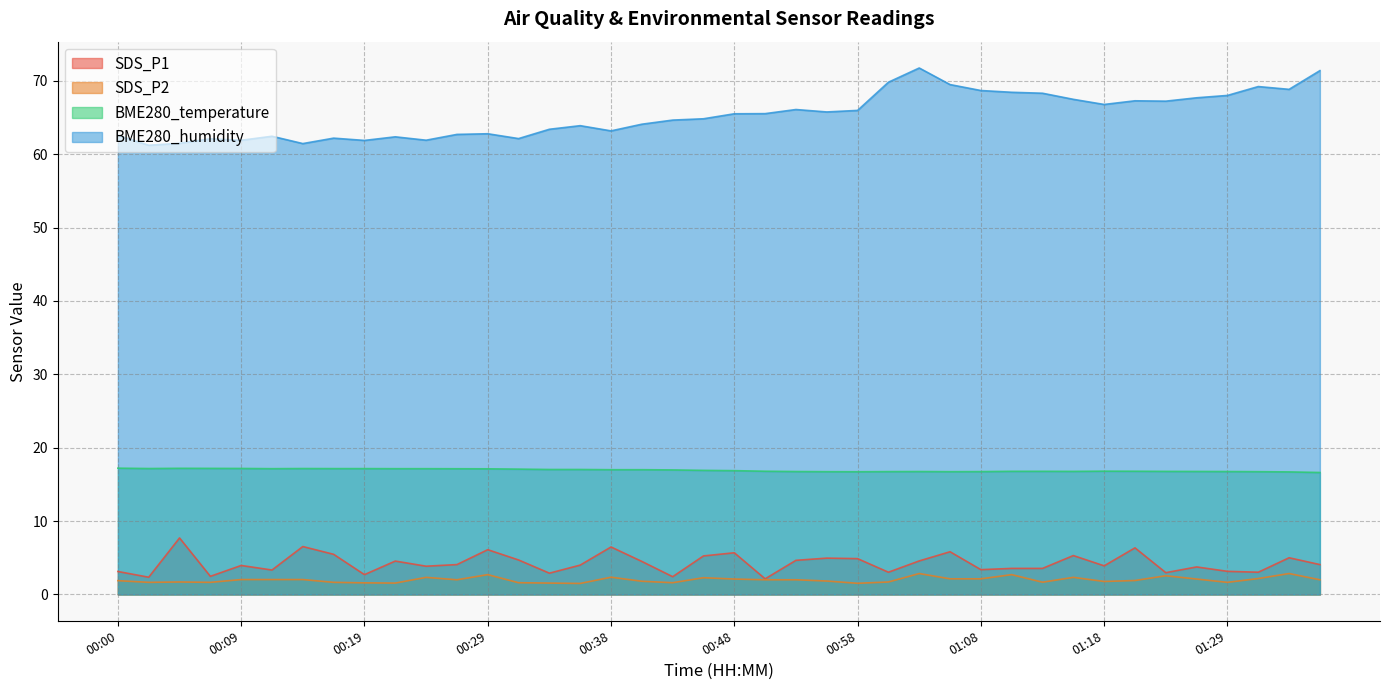

At how many categories does at least one series exceed 50?

40